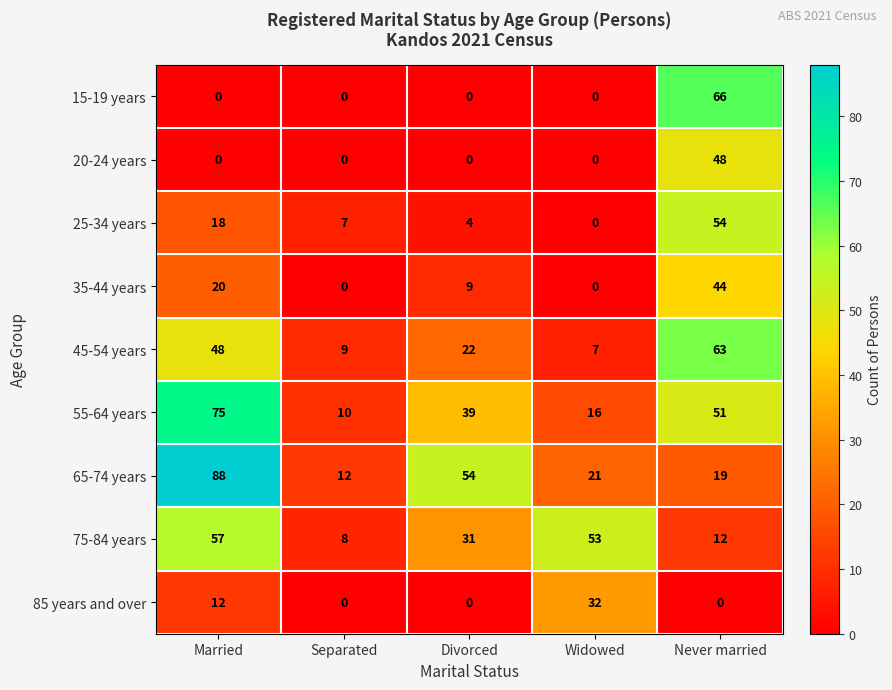

What is the difference between the highest and lowest values at Divorced?

54